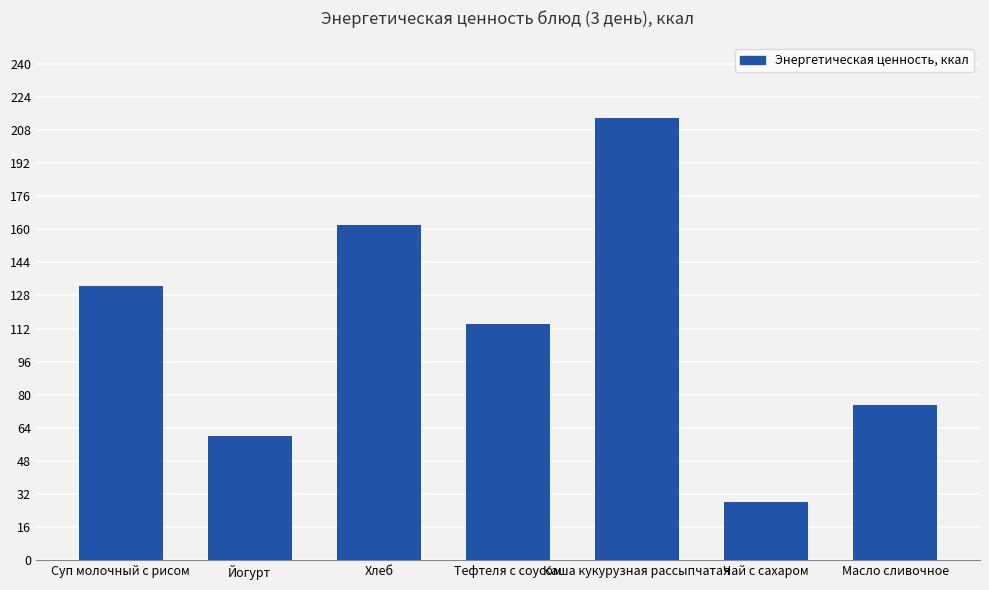

Reading left to right, what are all the values shown in this chart?

132.4	60.0	162.2	114.4	213.6	28.0	75.0